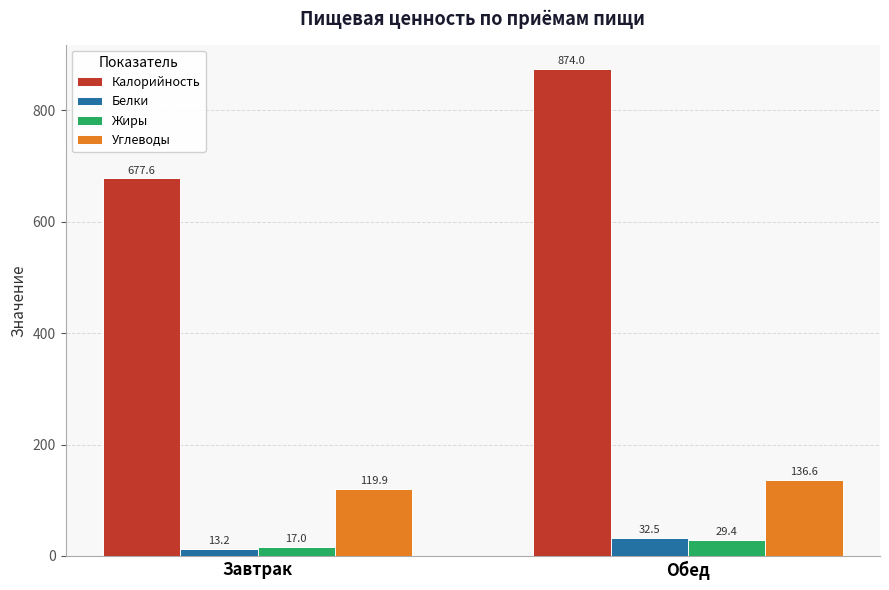

What is the difference between the Углеводы values at Обед and Завтрак?

16.7